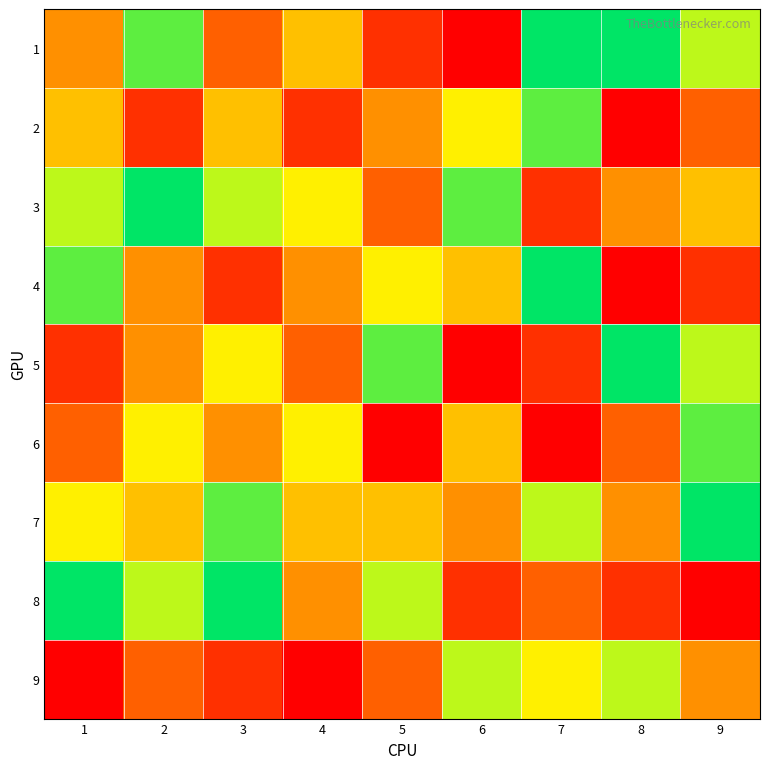

At how many categories does at least one series exceed 4?

9